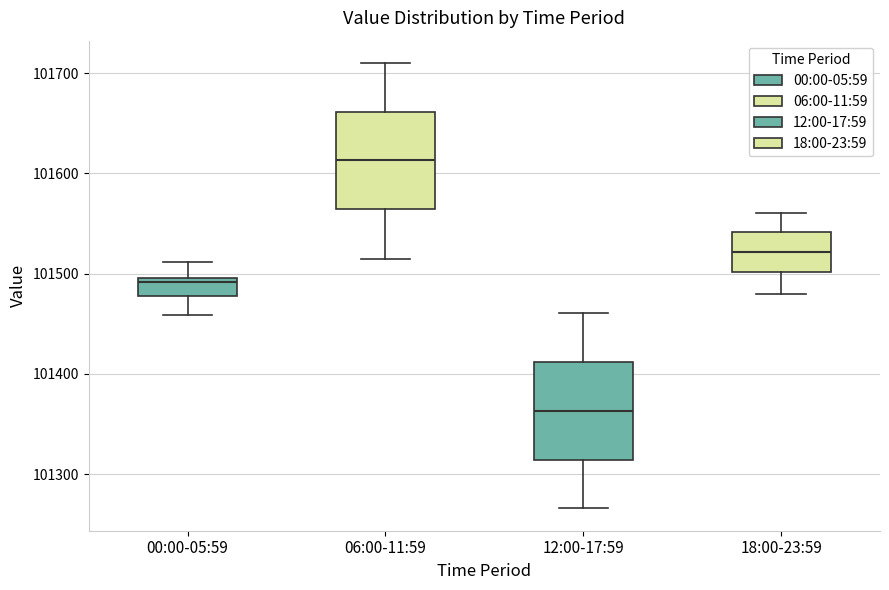

Which box's median line is the lowest?

12:00-17:59